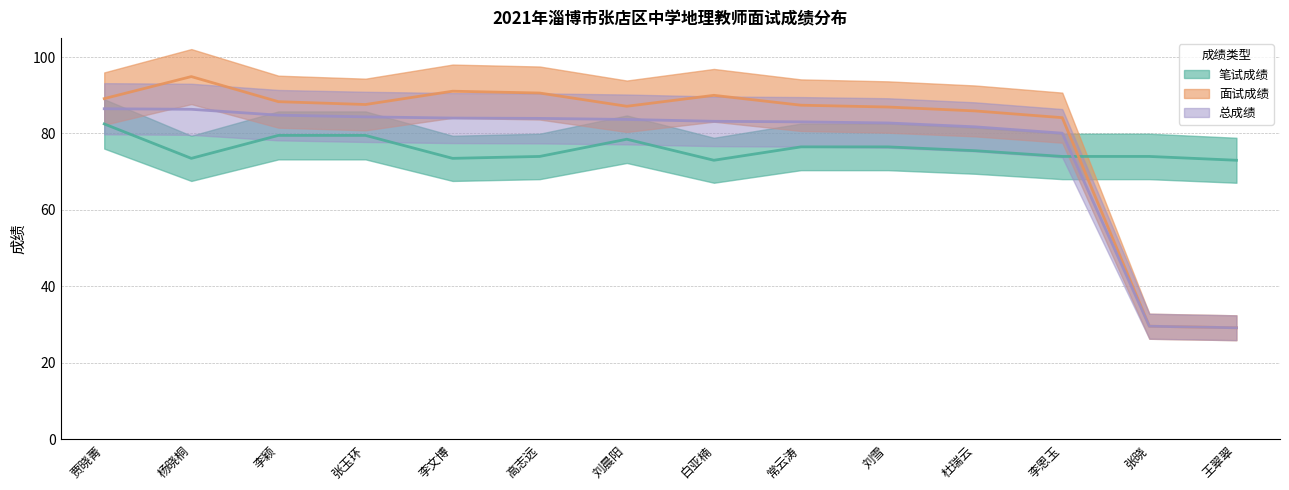

Reading left to right, transcribe all the data shown in this chart.

笔试成绩: 82.5	73.5	79.5	79.5	73.5	74.0	78.5	73.0	76.5	76.5	75.5	74.0	74.0	73.0
面试成绩: 89.1	94.9	88.3	87.6	91.1	90.6	87.1	90.0	87.4	86.9	85.9	84.1	29.6	29.2
总成绩: 86.5	86.3	84.8	84.3	84.0	83.9	83.7	83.2	83.0	82.8	81.7	80.1	29.6	29.2